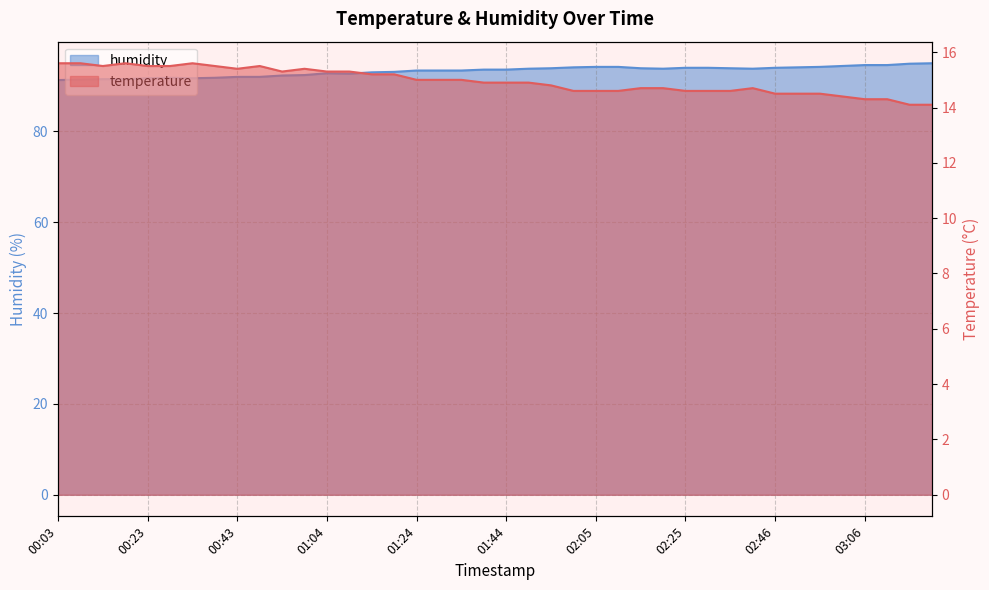

What is the total value across all series at 03:11?

108.9